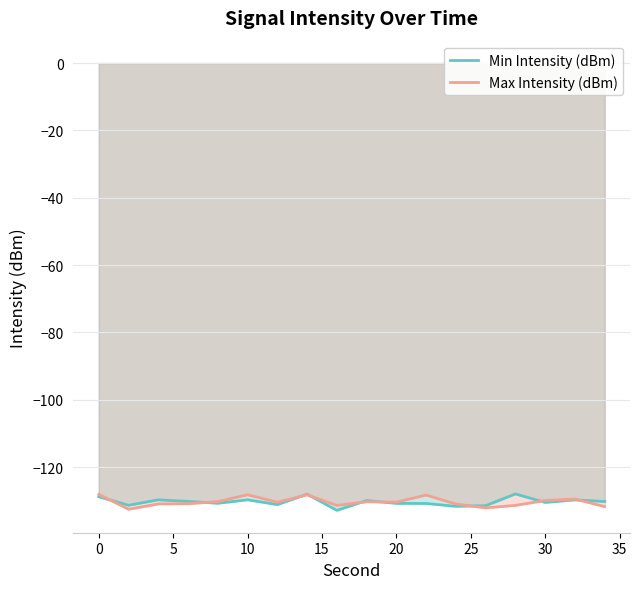

At which label does Min Intensity (dBm) reach its peak?

28